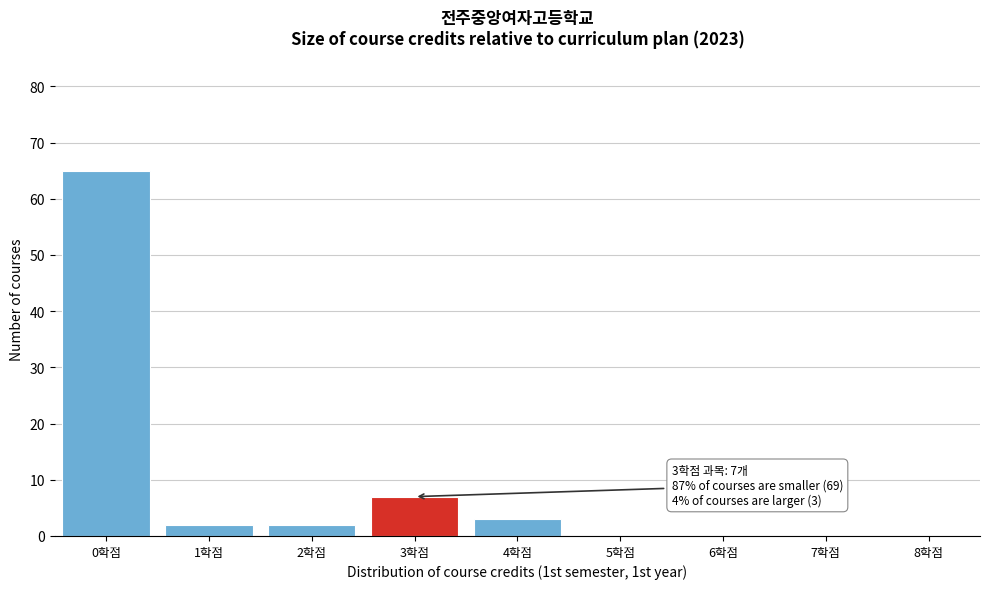

Reading left to right, extract all data points from this chart.

0학점=65	1학점=2	2학점=2	3학점=7	4학점=3	5학점=0	6학점=0	7학점=0	8학점=0